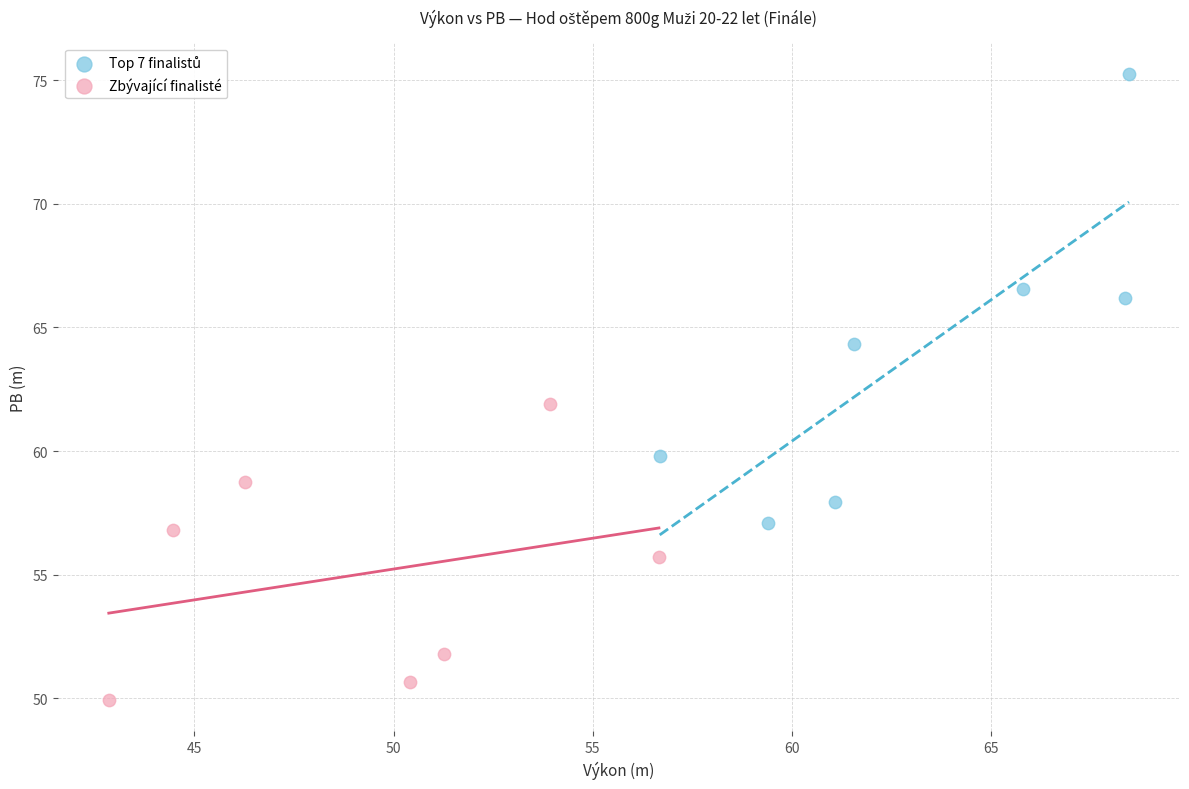

Which series contains the lowest Y value?

Zbývající finalisté